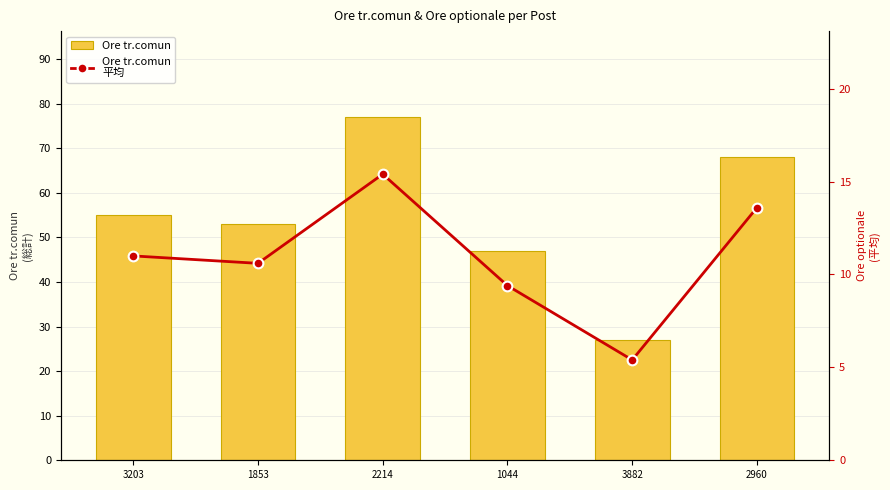

How many data points in Ore tr.comun
平均 are less than 11?

3